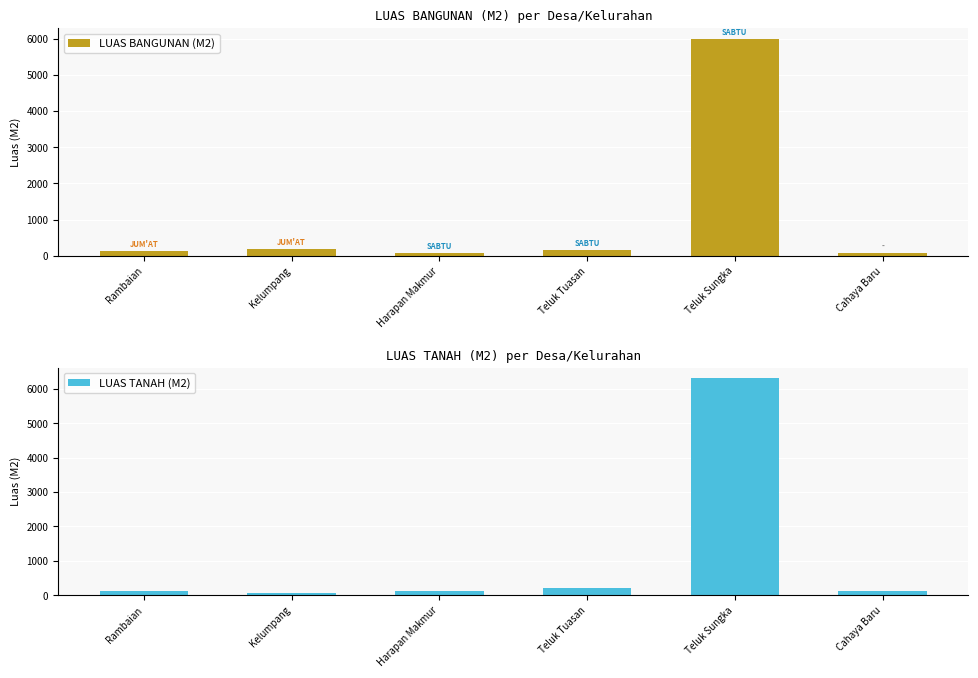

Reading right to left, list all the values displayed in this chart.

LUAS BANGUNAN (M2): 75	6000	153	70	180	126
LUAS TANAH (M2): 119	6300	200	135	60	135